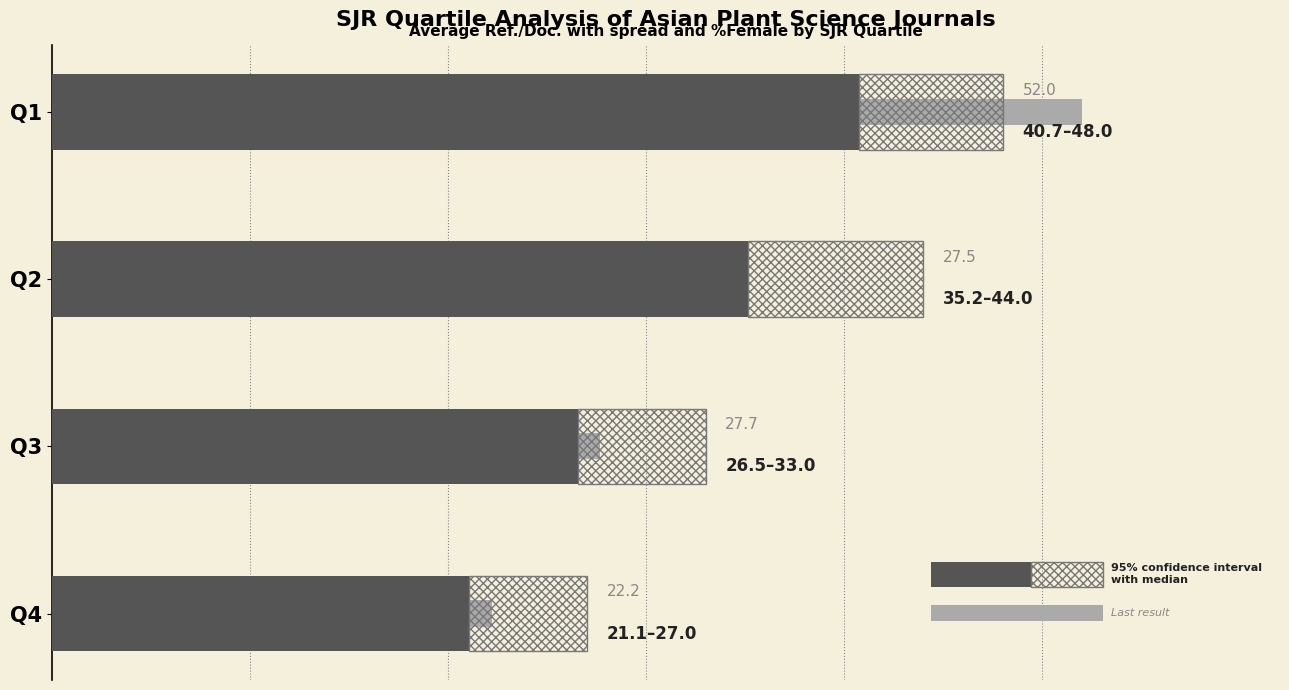

At how many categories does at least one series exceed 36?

1